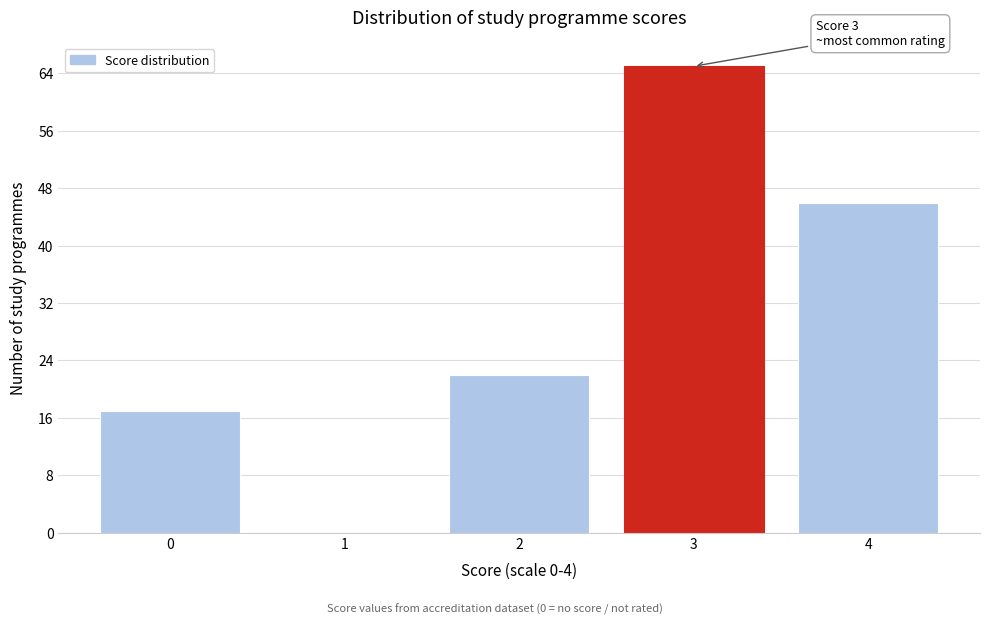

Reading left to right, extract all data points from this chart.

0=17	1=0	2=22	3=65	4=46